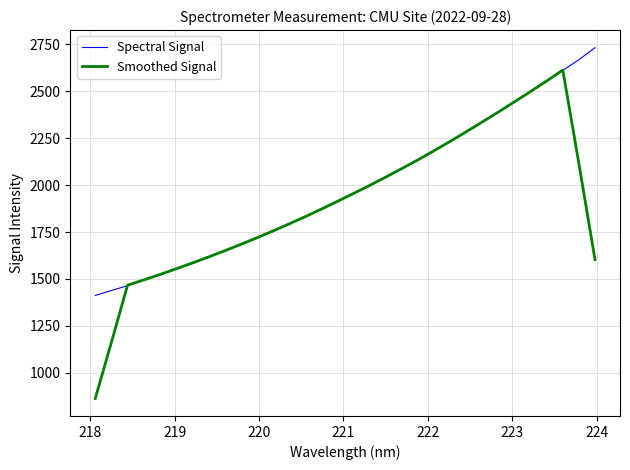

List the series in order of their peak value, highest first.

Spectral Signal, Smoothed Signal